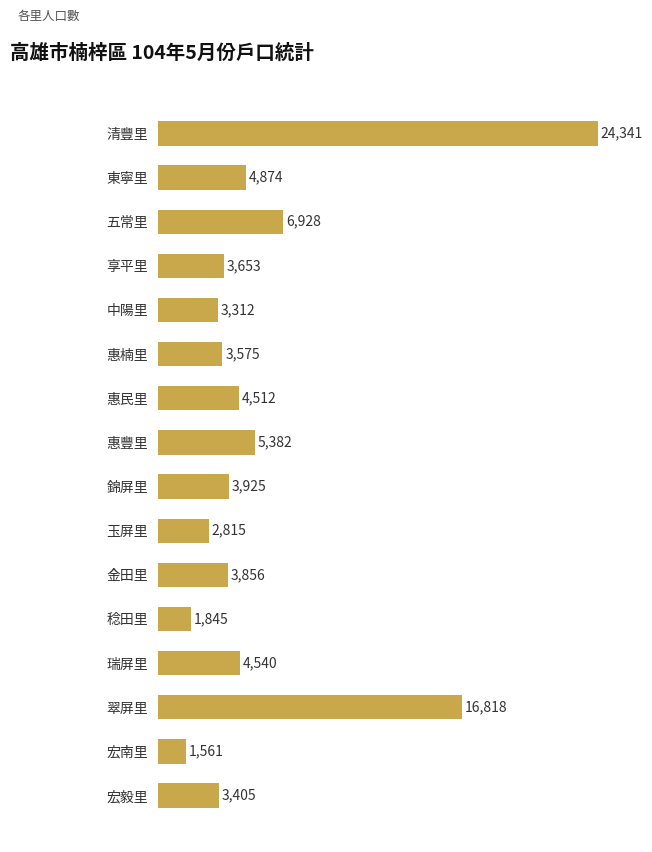

What is the ratio of the value at 稔田里 to the value at 錦屏里?

0.5